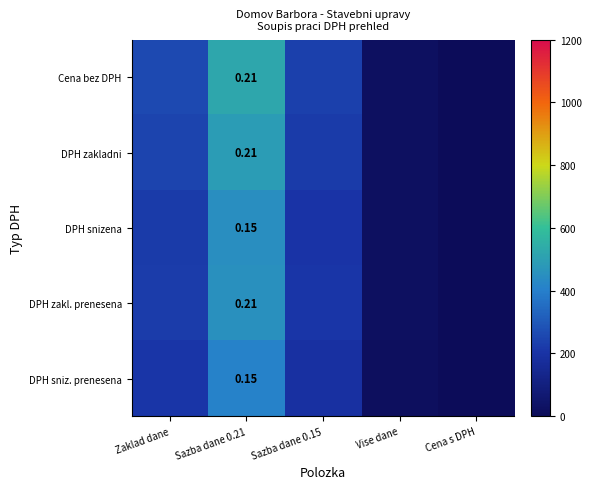

At which label is DPH zakladni closest to 245?

Zaklad dane